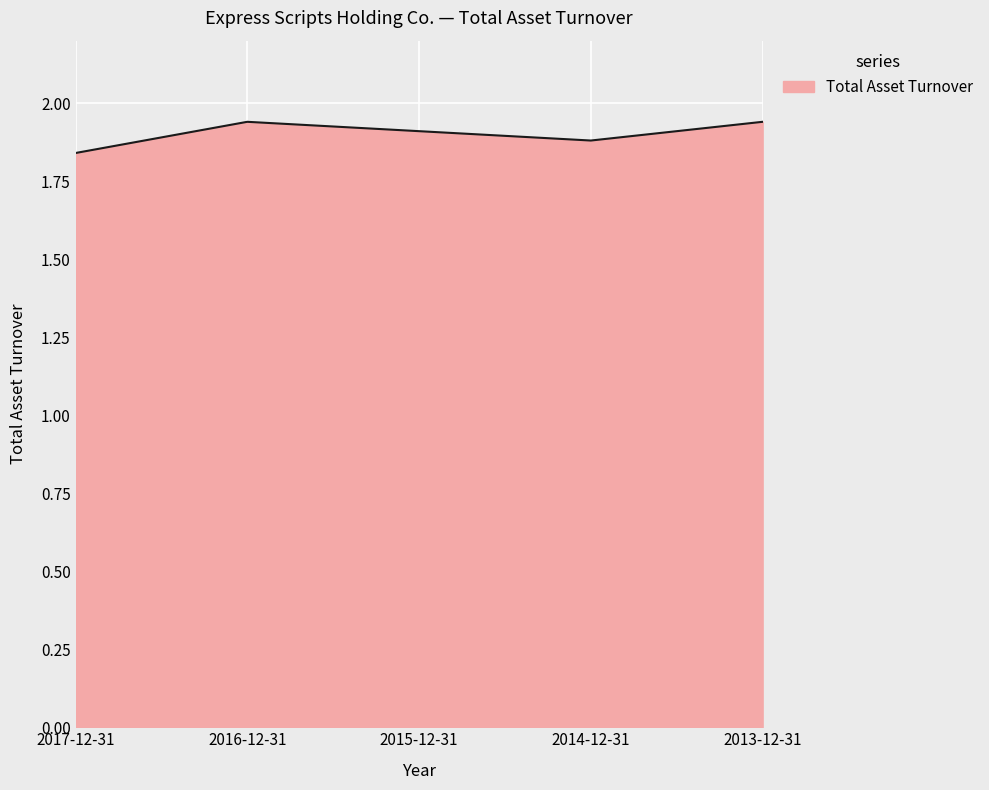

What position from the left is 2014-12-31?

4